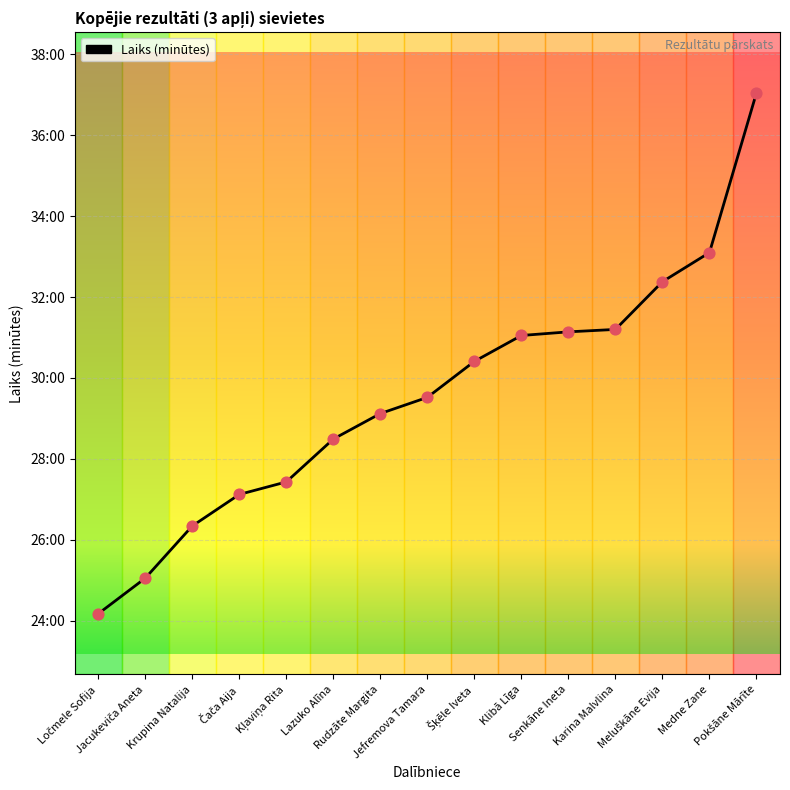

What is the ratio of the value at Lazuko Alīna to the value at Karina Malvlina?

0.9